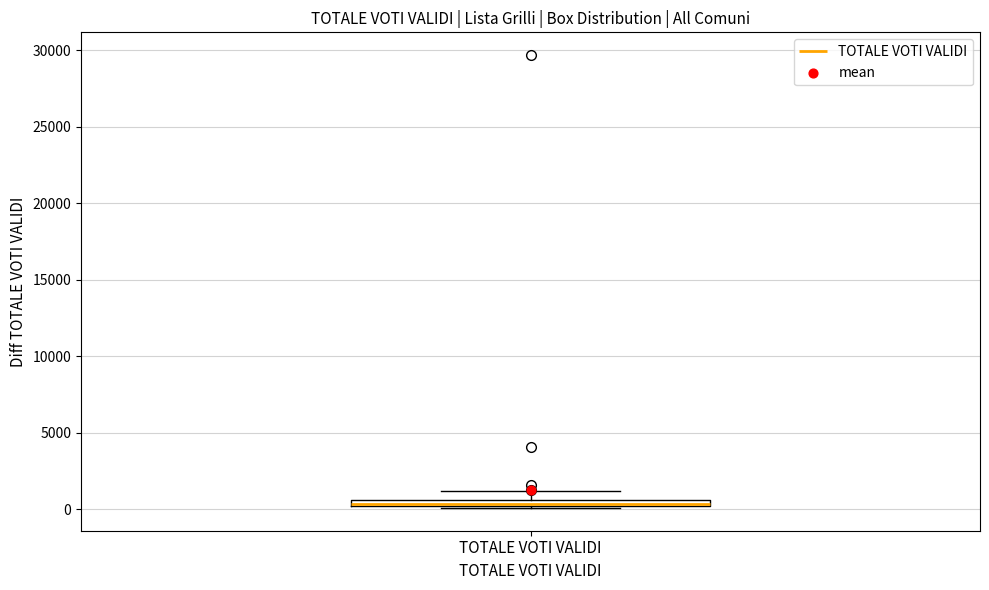

Where is the lower edge of the box for TOTALE VOTI VALIDI on the y-axis? The values are not printed on the chart, so give them approximately, as read against the axis.

0